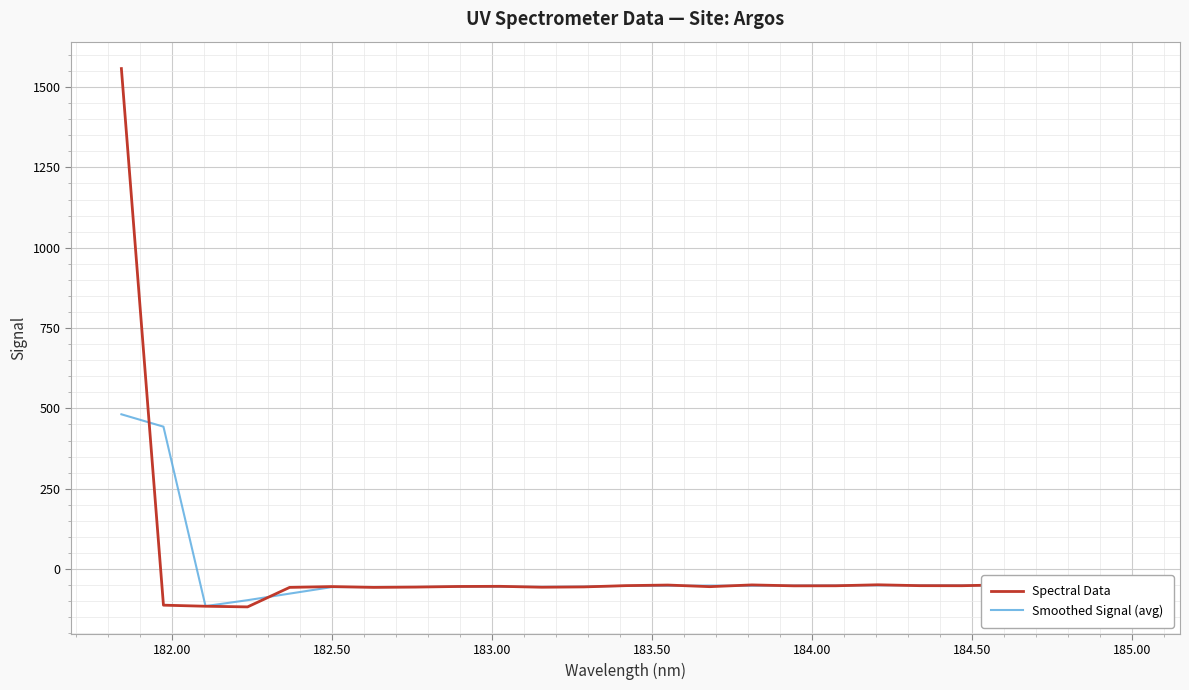

Which series has the widest spread of values?

Spectral Data